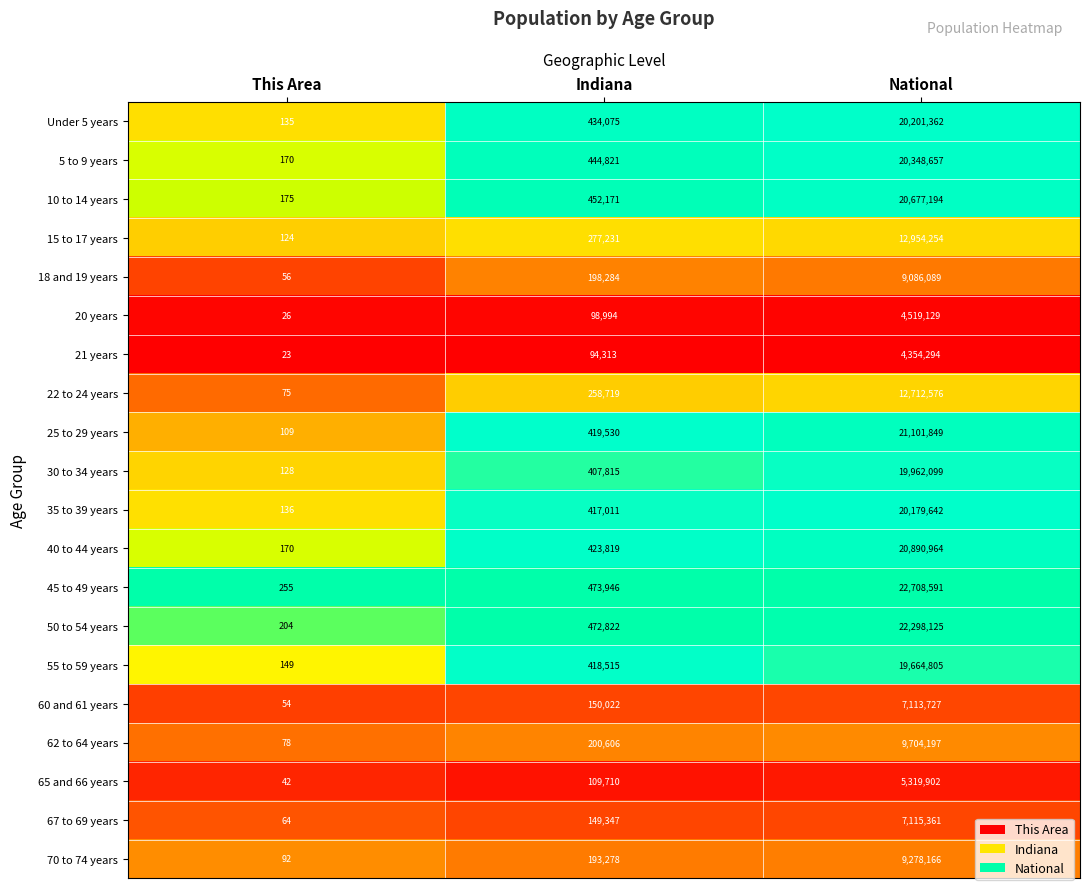

What is the smallest value displayed?

23